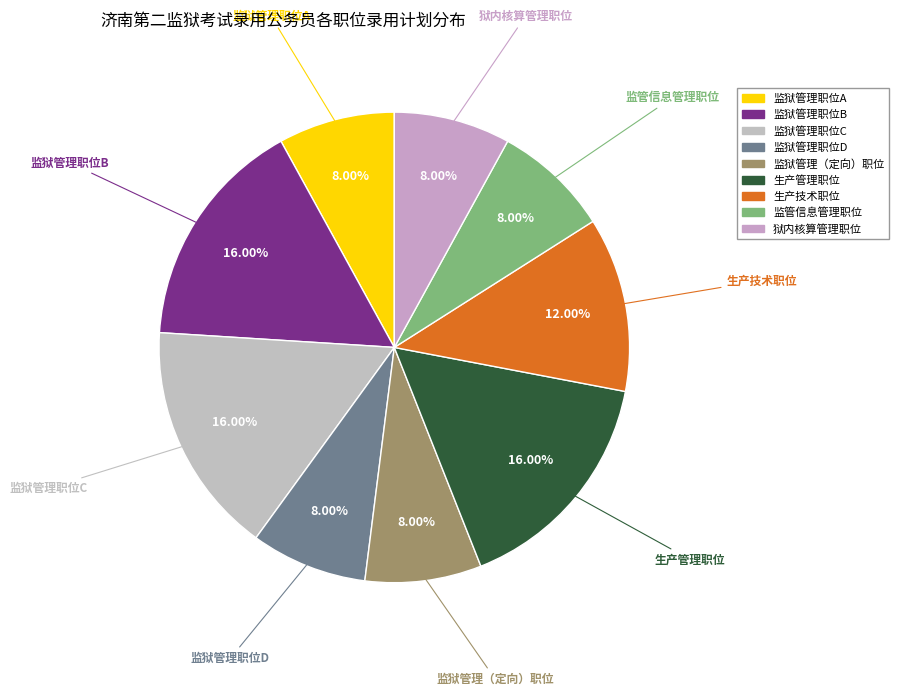

To the nearest percent, what percentage of the pie is 监狱管理职位A?

8%